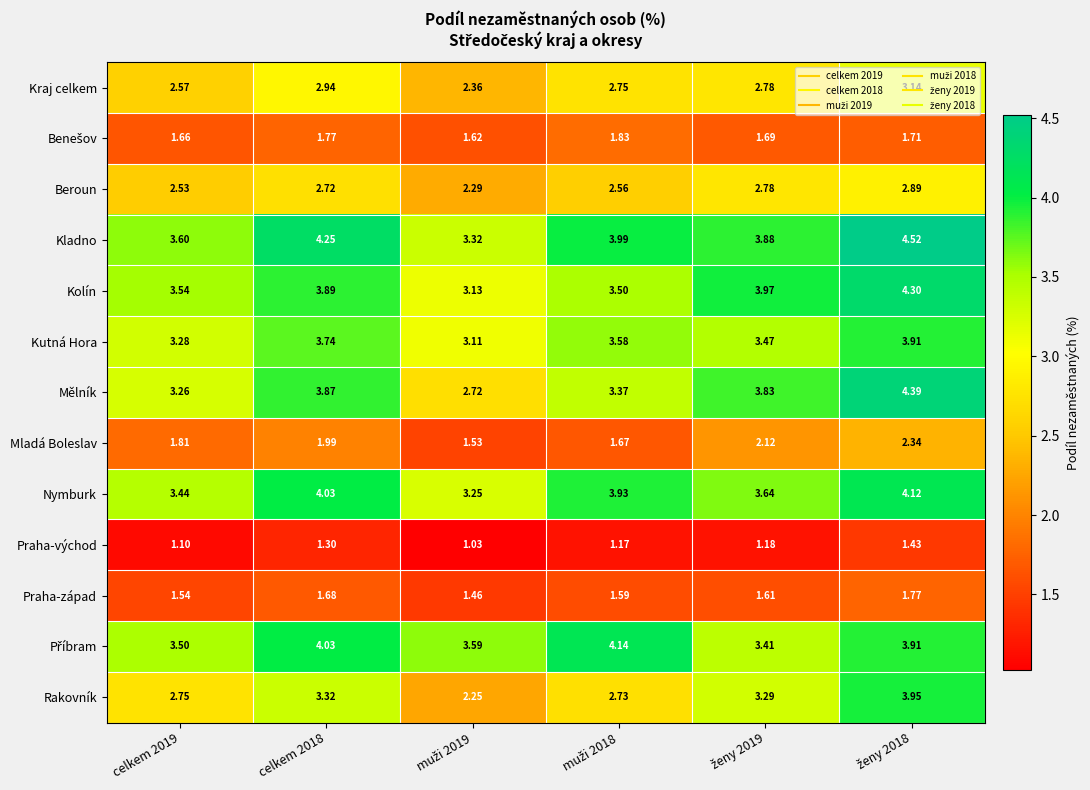

Which series has the largest range (max minus min)?

Rakovník